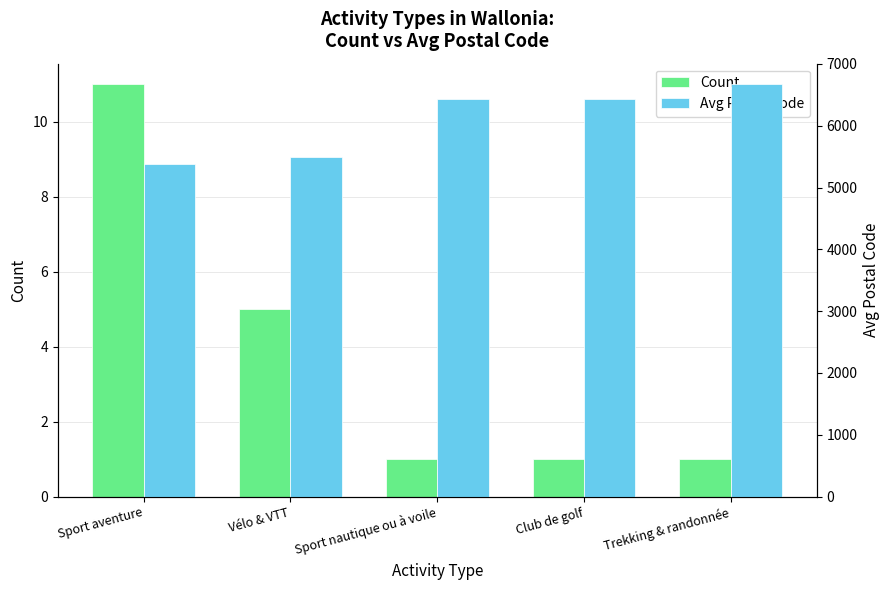

At which label does Avg Postal Code first exceed 6440?

Trekking & randonnée